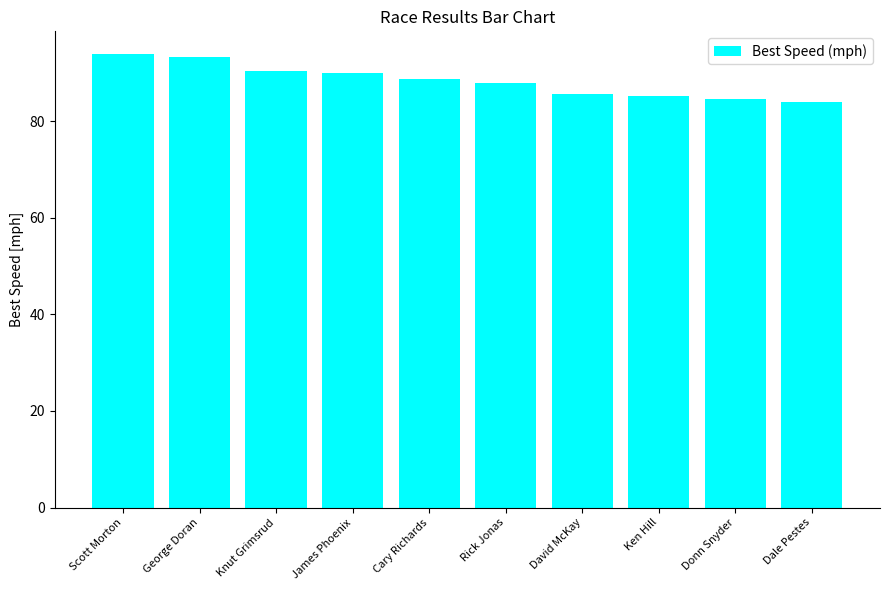

What is the value of the 7th bar from the left?

85.5